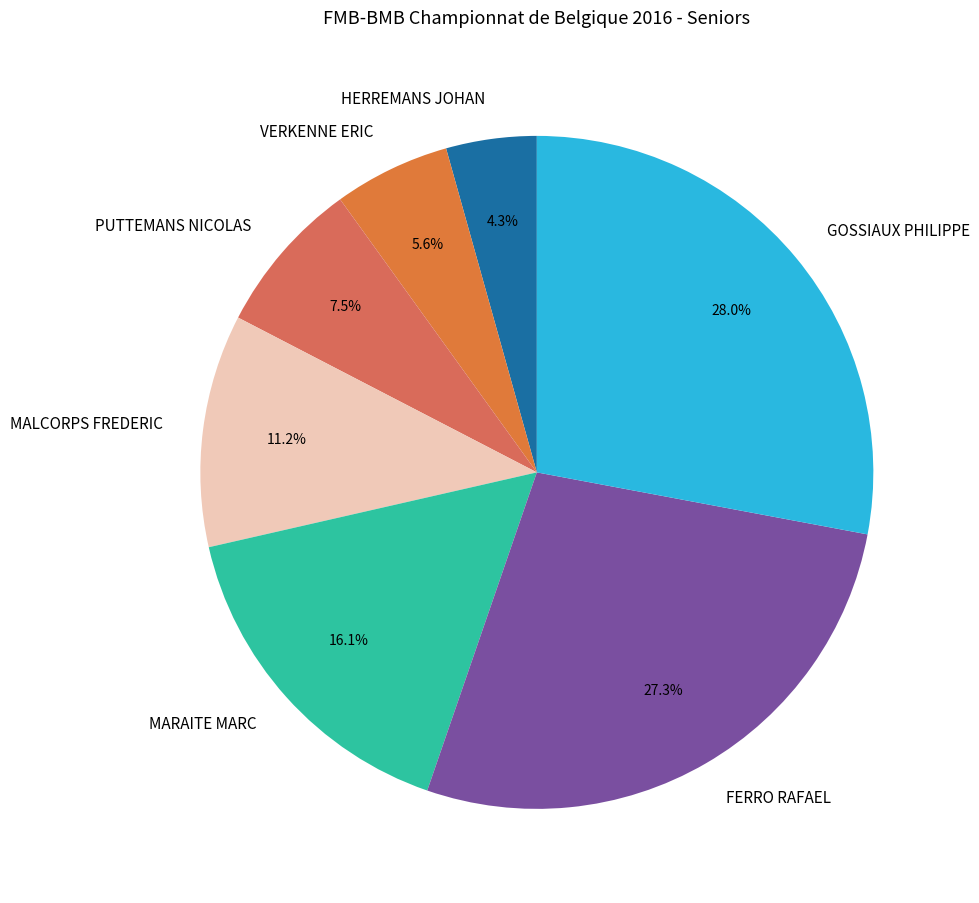

To the nearest percent, what is the difference between the largest and smallest slice percentages?

24%